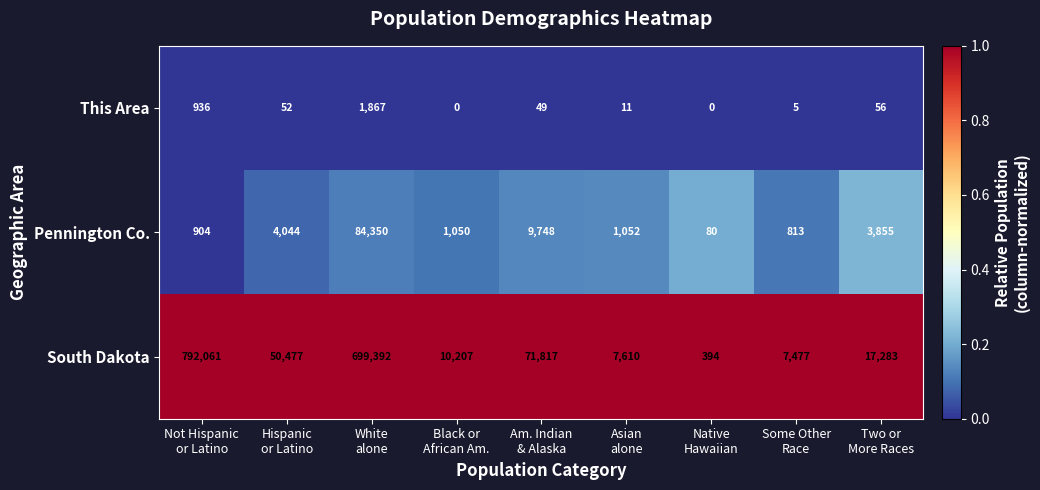

At how many categories does at least one series exceed 0?

9